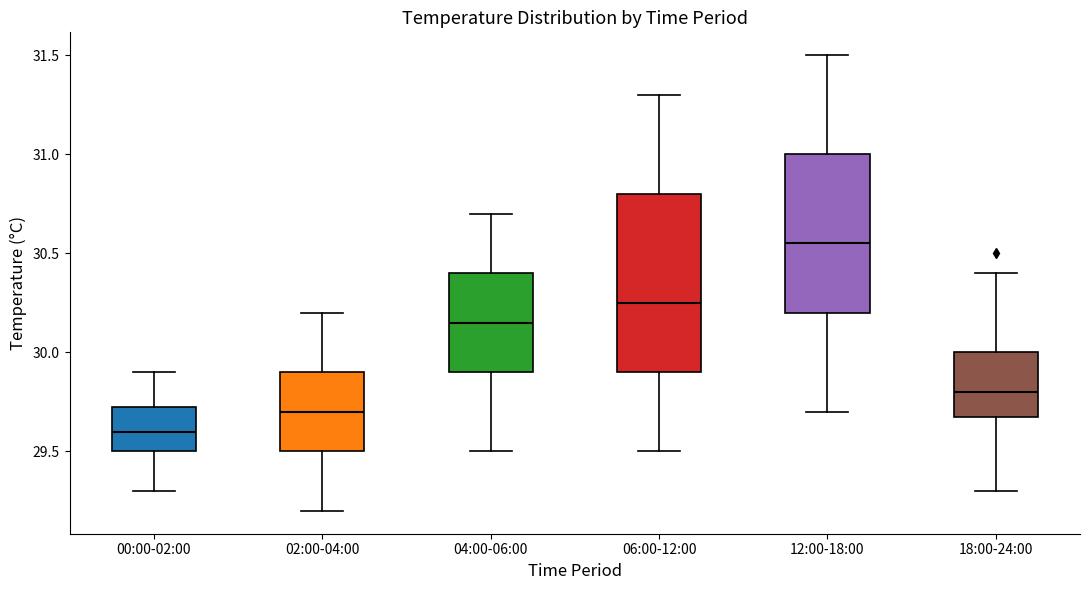

Where does the median line of the box for 02:00-04:00 sit on the y-axis? The values are not printed on the chart, so give them approximately, as read against the axis.

29.70